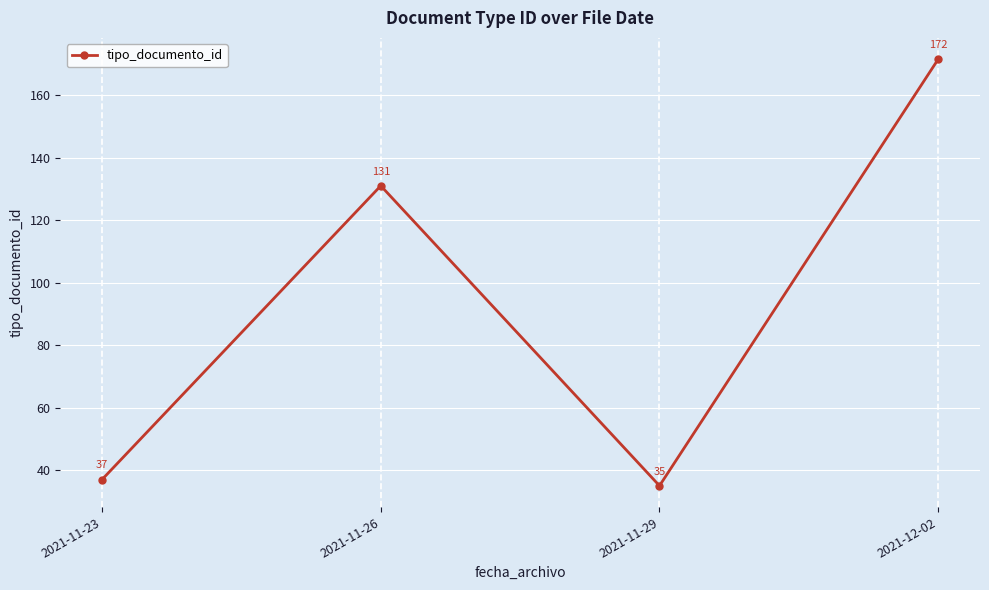

At which category does the data reach its first local peak?

2021-11-26